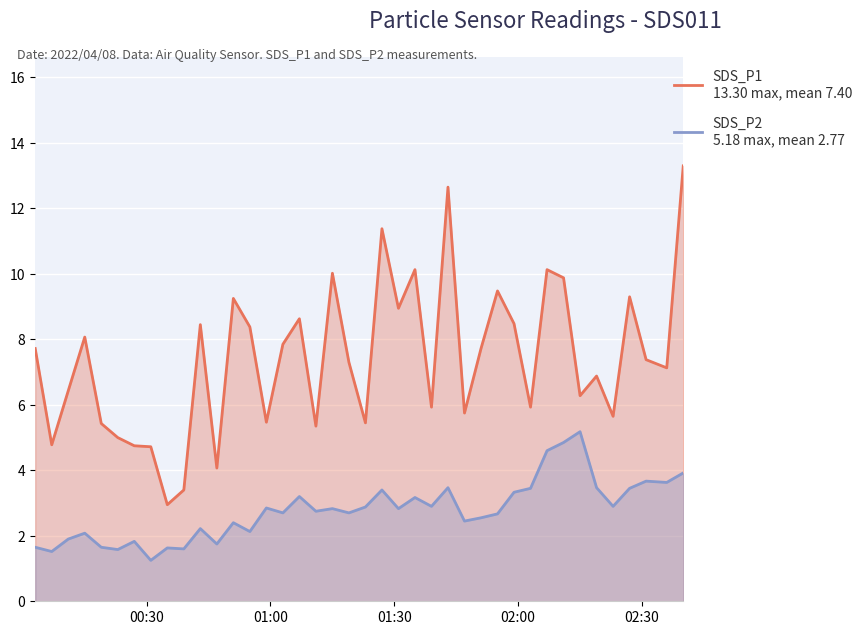

True or false: SDS_P1
13.30 max, mean 7.40 has more than 0 points higher than both neighbors.

True